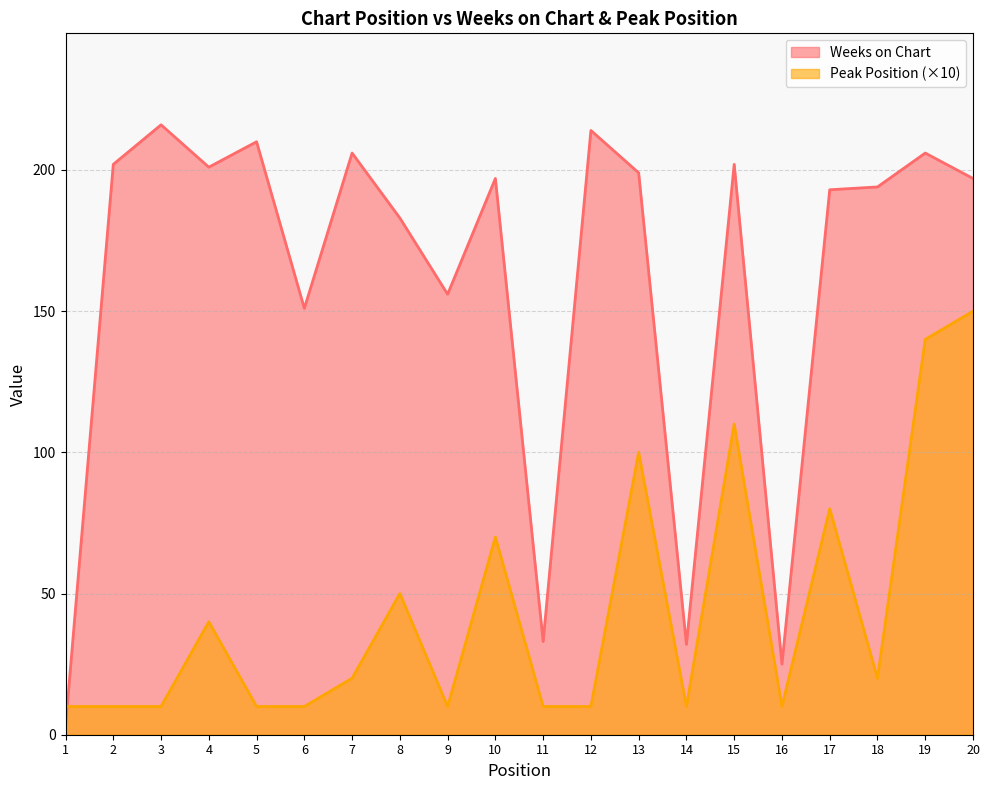

Count the number of data series in this chart.

2